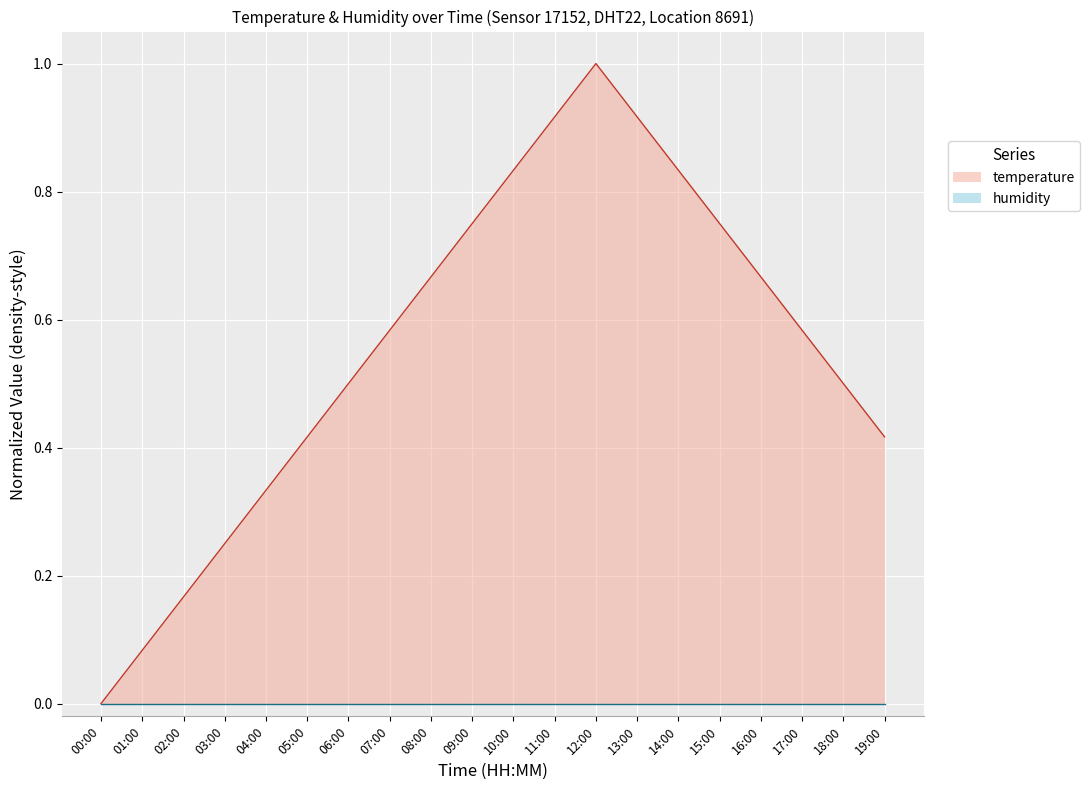

How many interior local peaks (higher than both neighbors) does the data have?

1